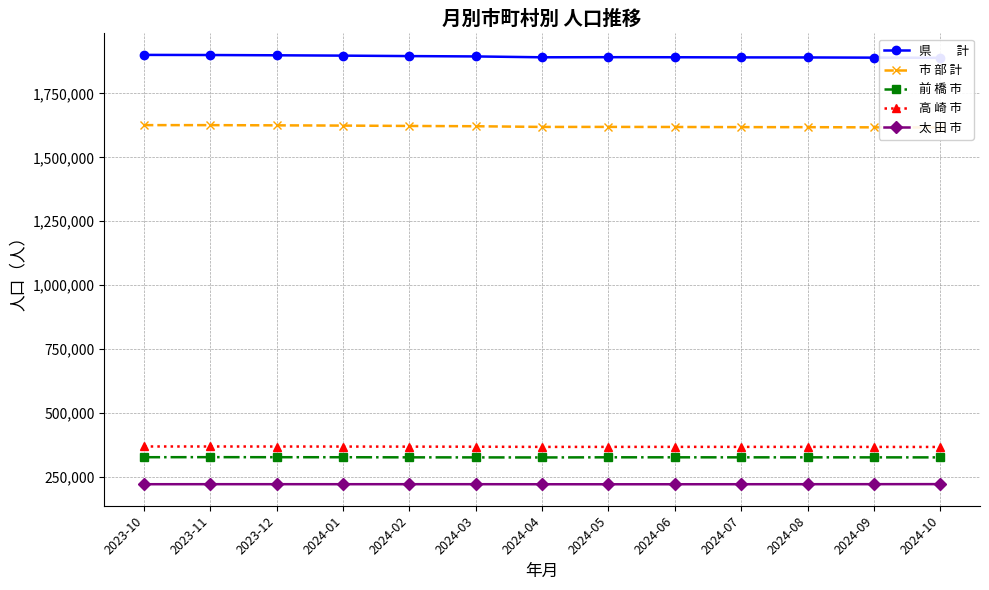

Which series has the largest total across all categories?

県　　計